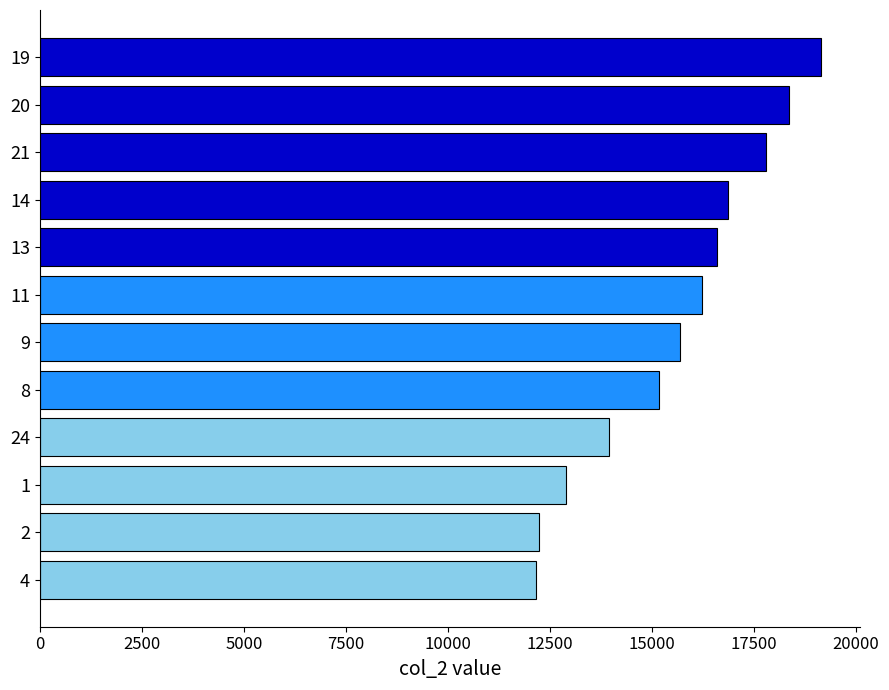

Is it true that the value at 11 is 25193?

False